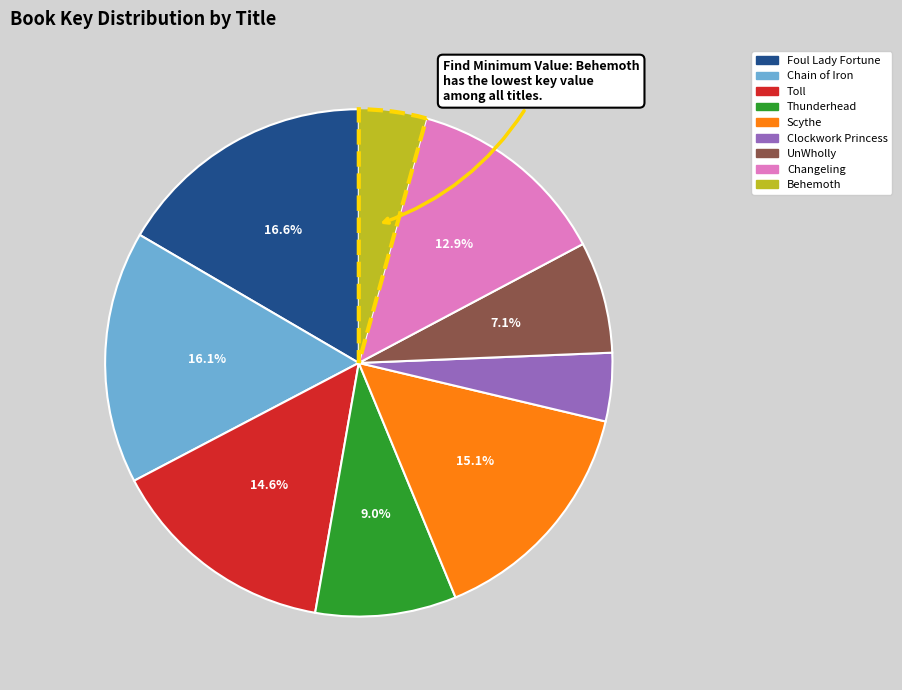

To the nearest percent, what percentage of the pie is Changeling?

13%